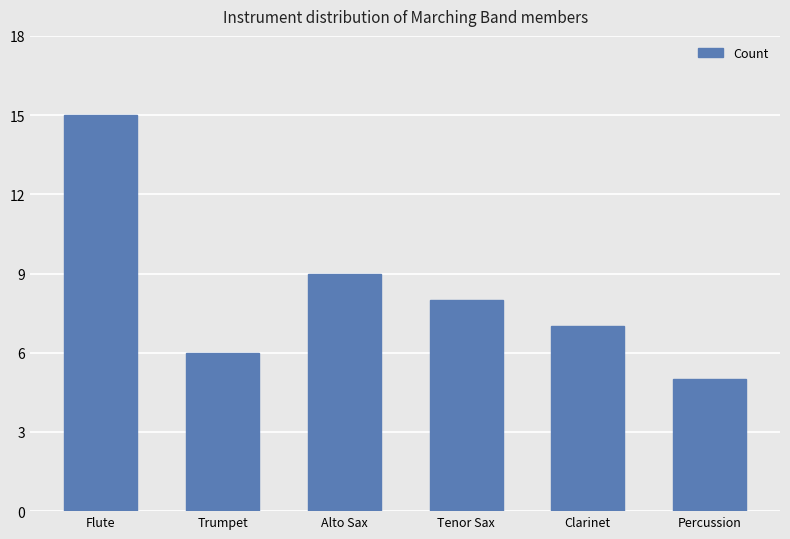

What is the label of the 6th bar from the left?

Percussion